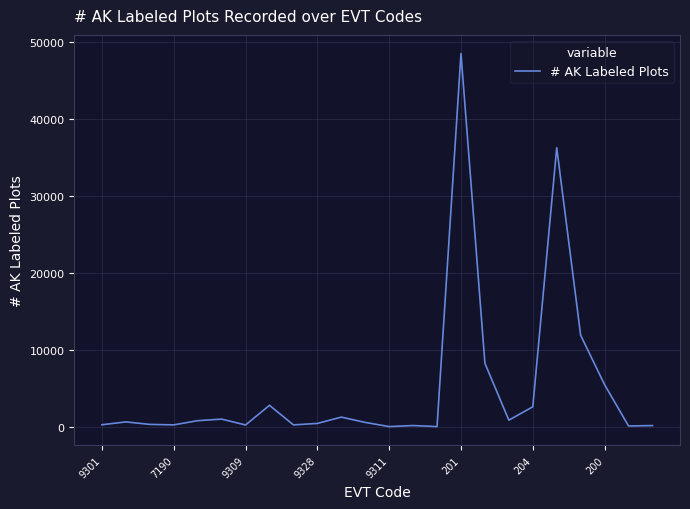

Does the chart have visible grid lines?

Yes